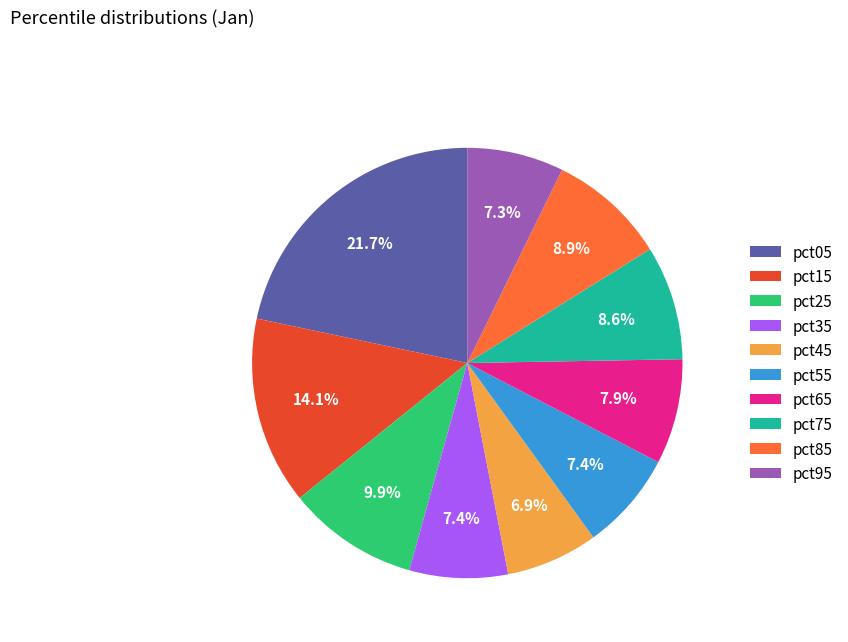

To the nearest percent, what is the difference between the pct35 and pct85 slice percentages?

1%